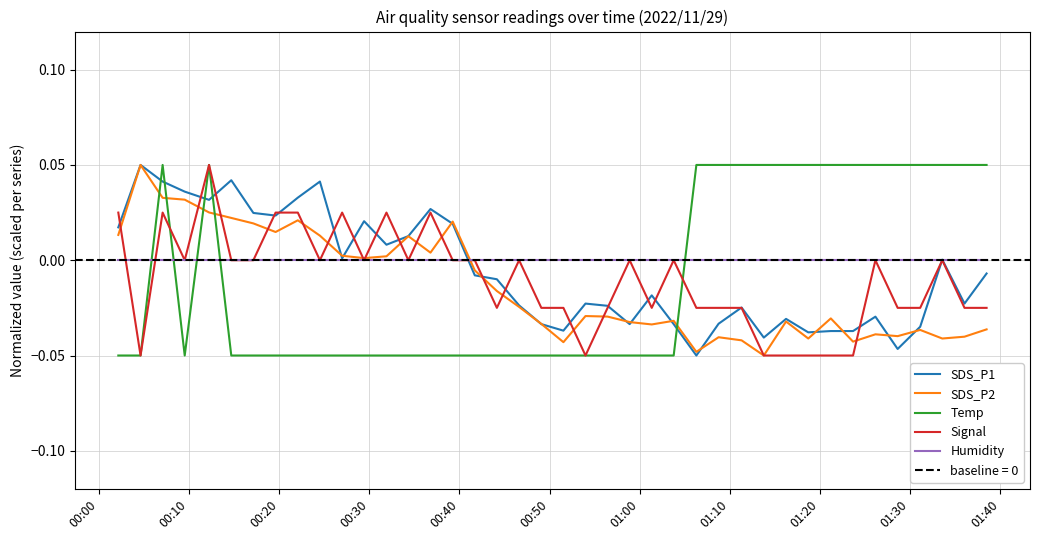

What is the difference between the maximum and minimum values in the SDS_P1 series?

0.1